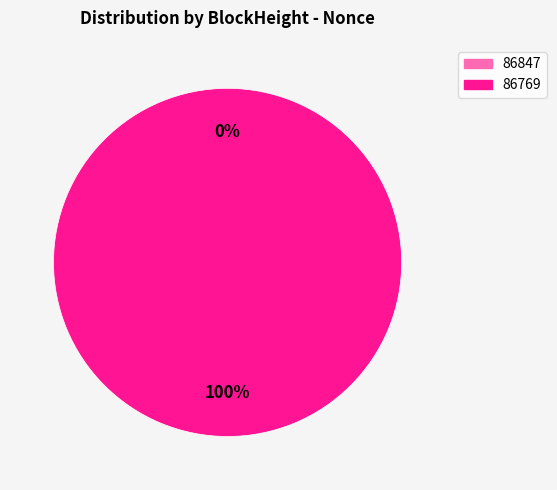

Is it true that 86847 is 1% of the pie?

False